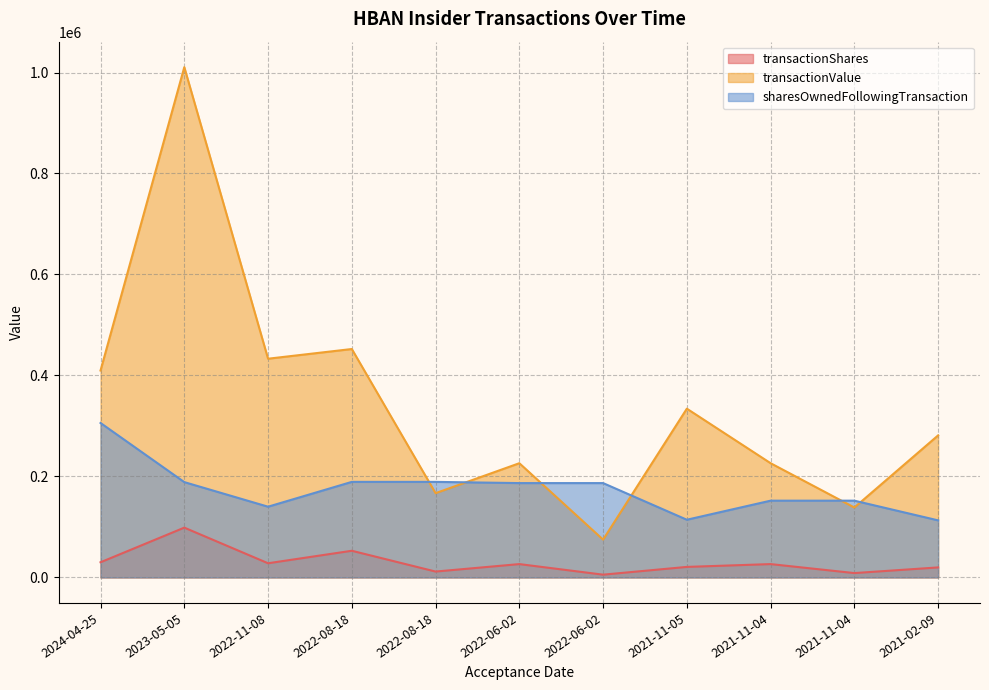

What is the sum of all transactionValue values?

3754031